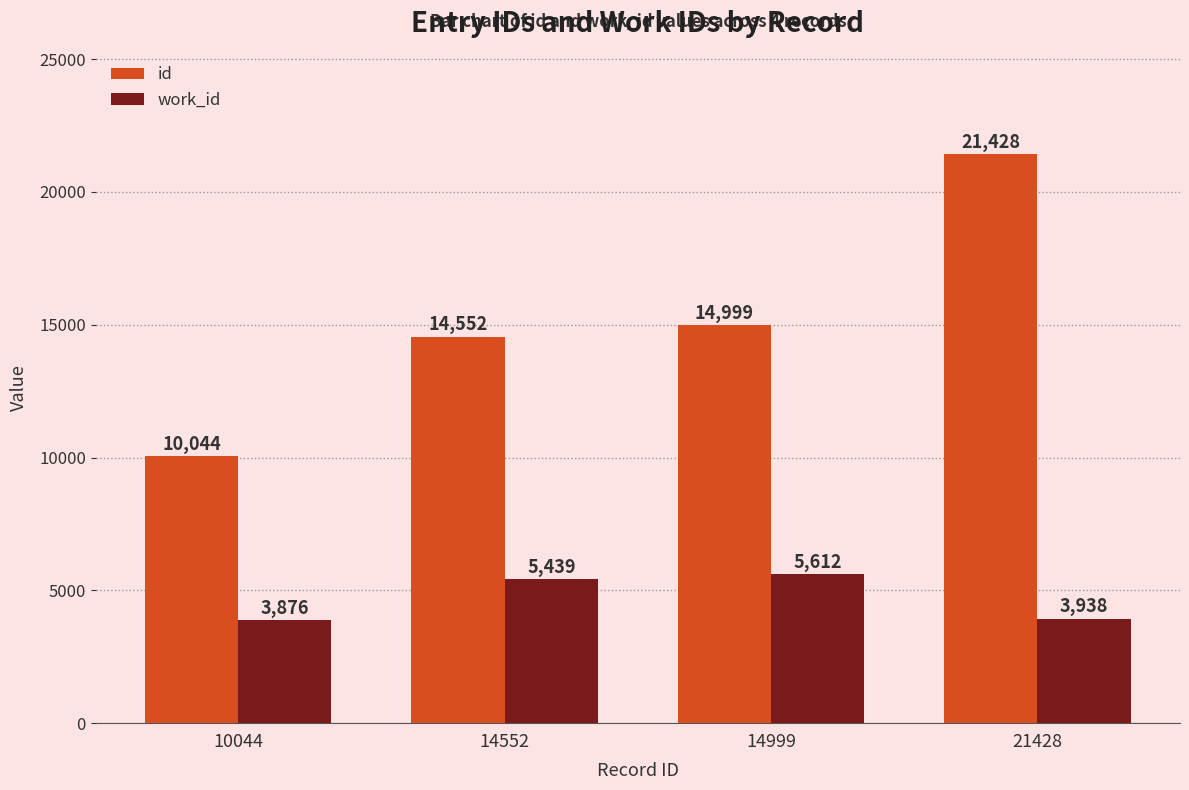

At which label is work_id closest to 4744?

14552